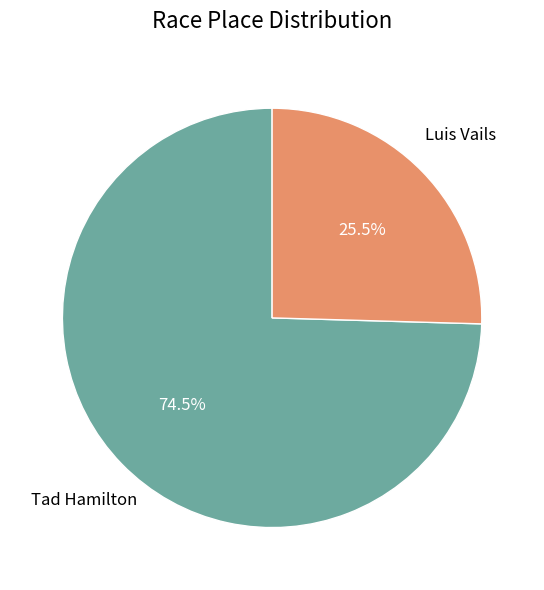

Combined, what portion of the pie is Luis Vails and Tad Hamilton?

100.0%